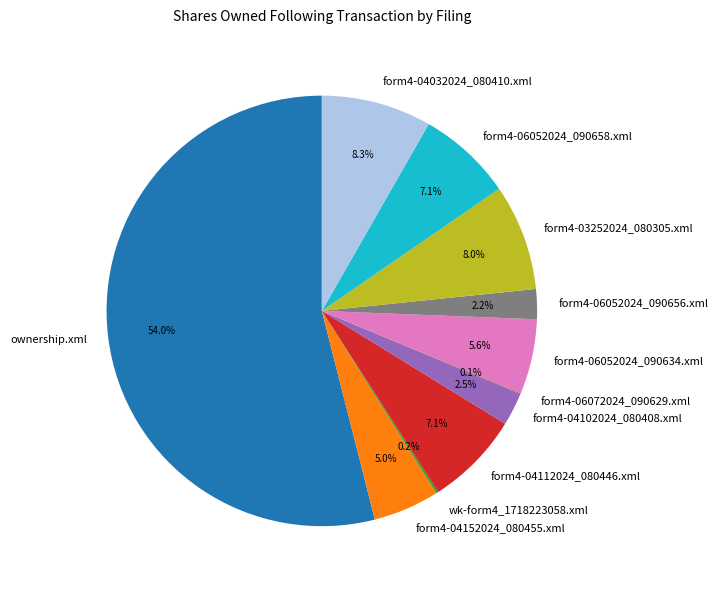

Between form4-04152024_080455.xml and form4-06052024_090656.xml, which is larger?

form4-04152024_080455.xml